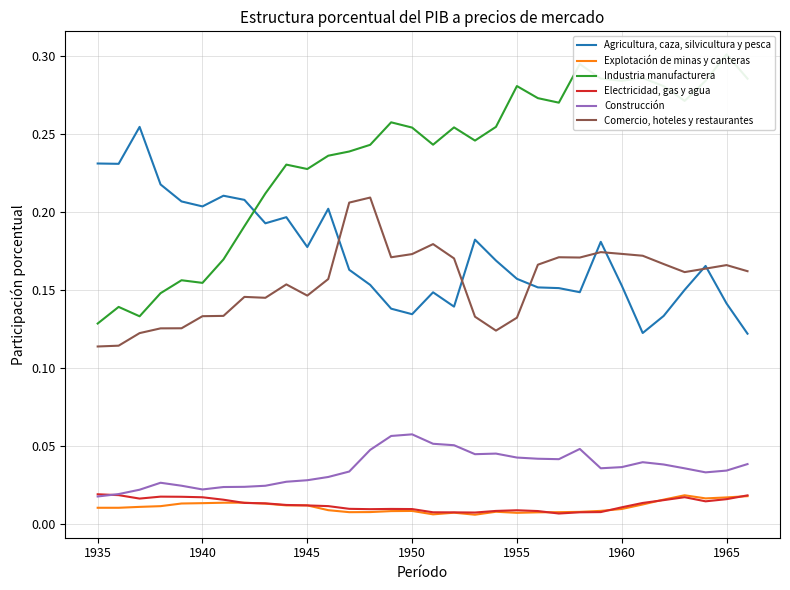

At how many categories does at least one series exceed 0?

32